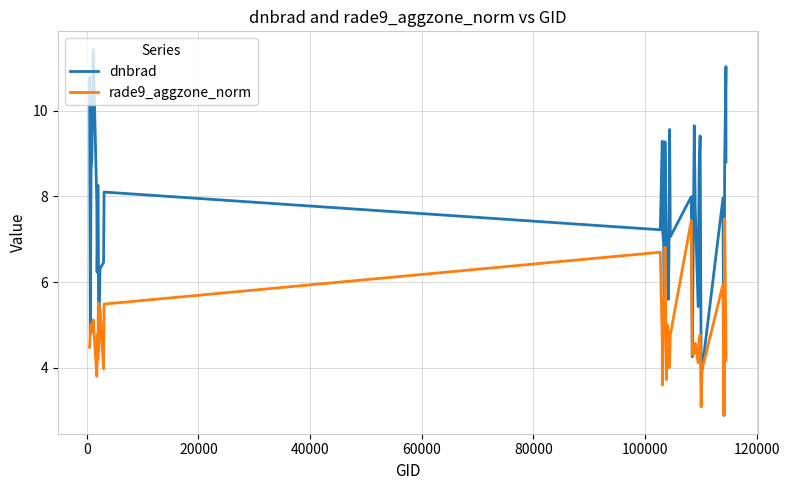

List the series in order of their peak value, highest first.

dnbrad, rade9_aggzone_norm